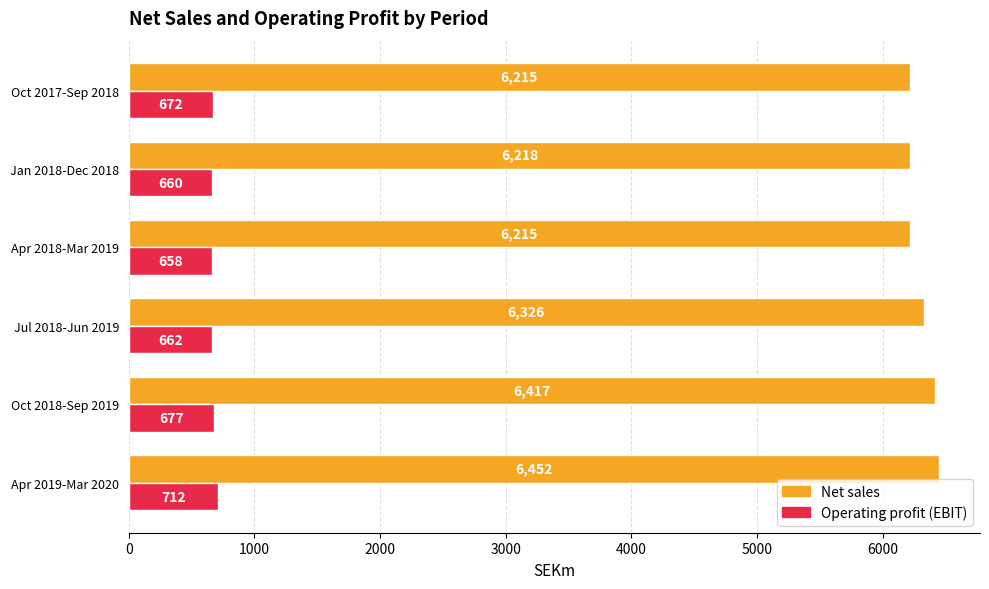

List the series in order of their overall mean, highest first.

Net sales, Operating profit (EBIT)